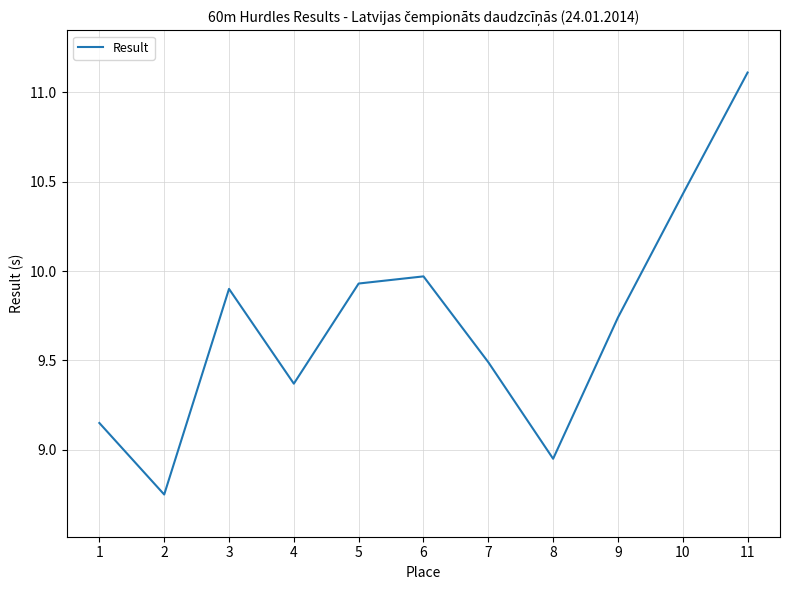

Count the number of data series in this chart.

1